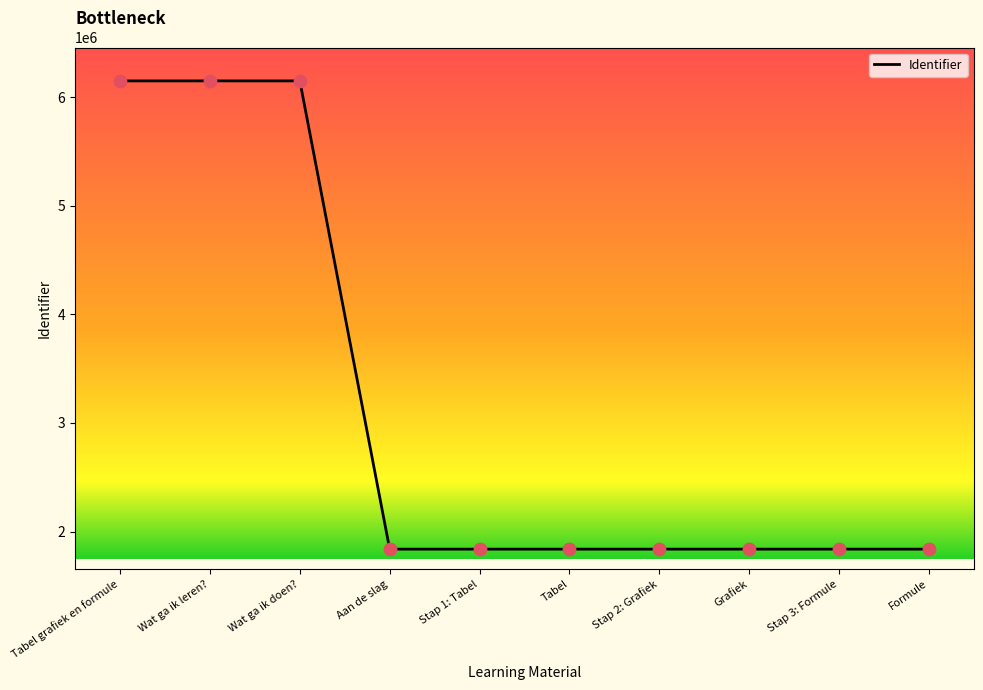

What is the change in value from Tabel grafiek en formule to Stap 1: Tabel?

-4314370